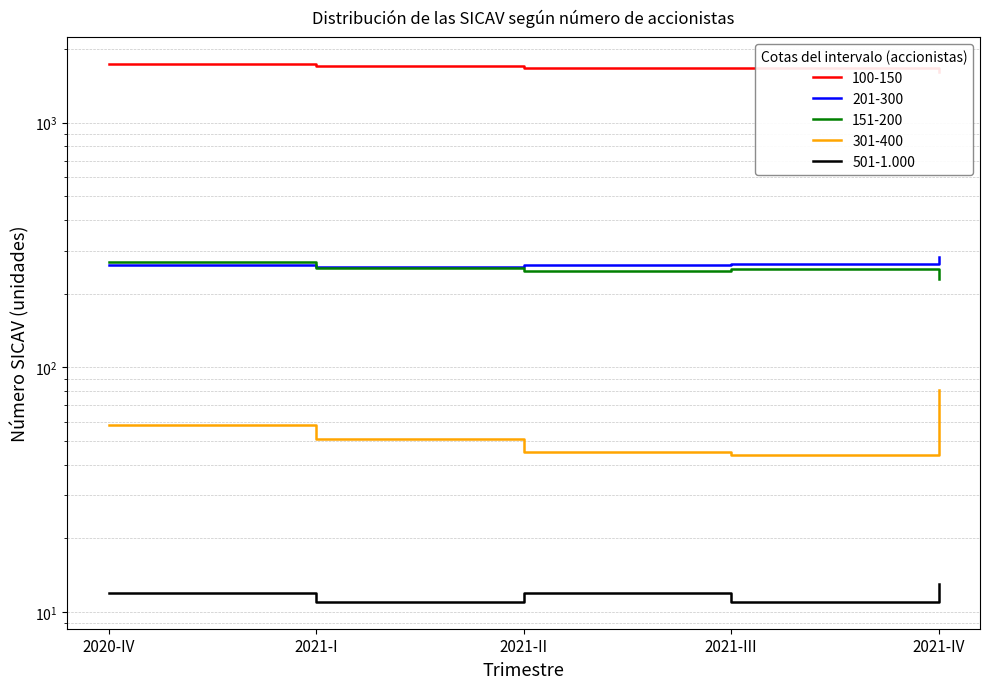

True or false: 501-1.000 and 301-400 intersect in this chart.

False